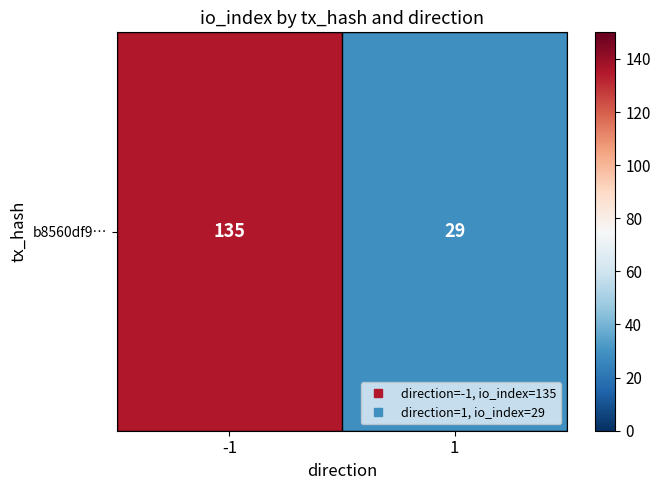

Reading right to left, what are all the values shown in this chart?

29	135